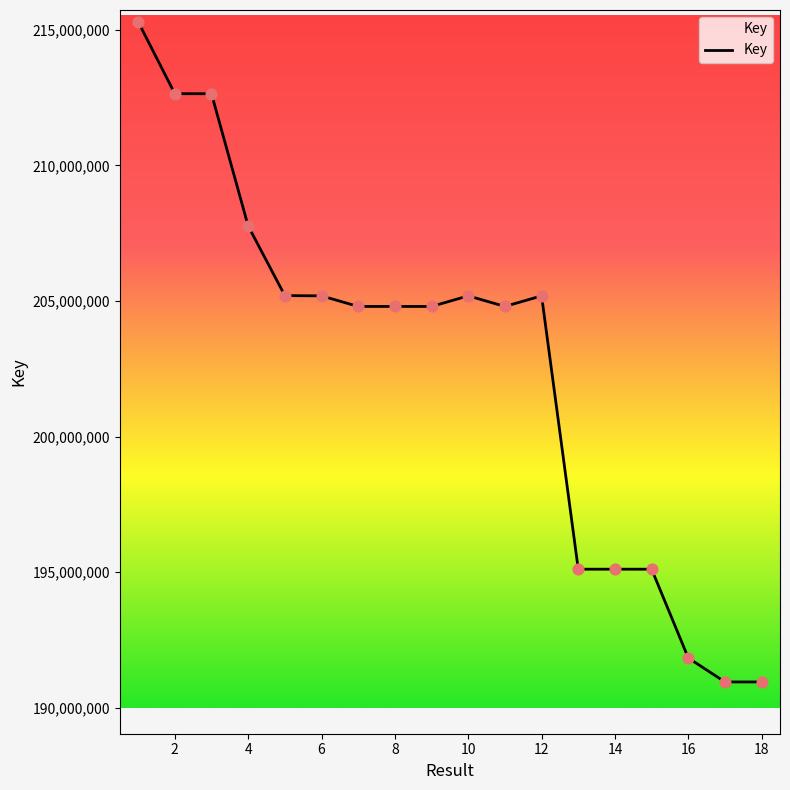

What is the difference between the maximum and minimum values?

24354238